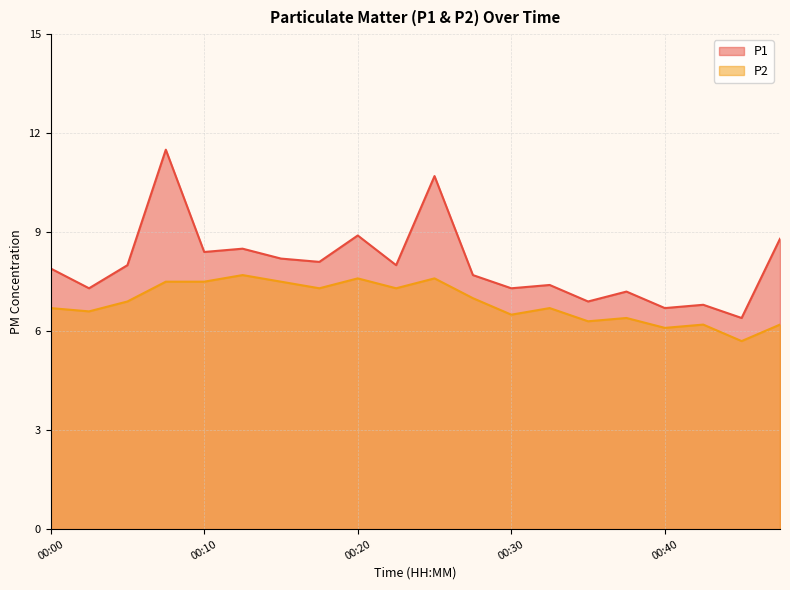

Between 00:17 and 00:25, which series saw the biggest shift?

P1